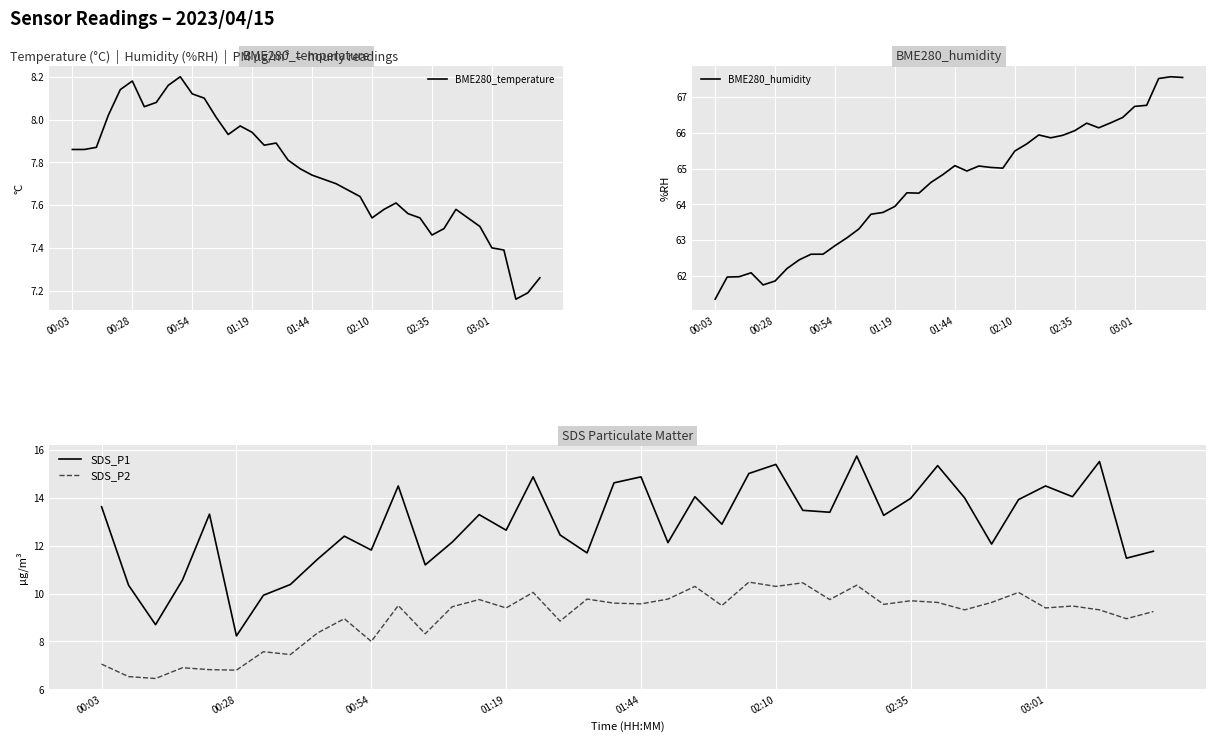

Read the SDS_P2 value at 01:19.

9.4